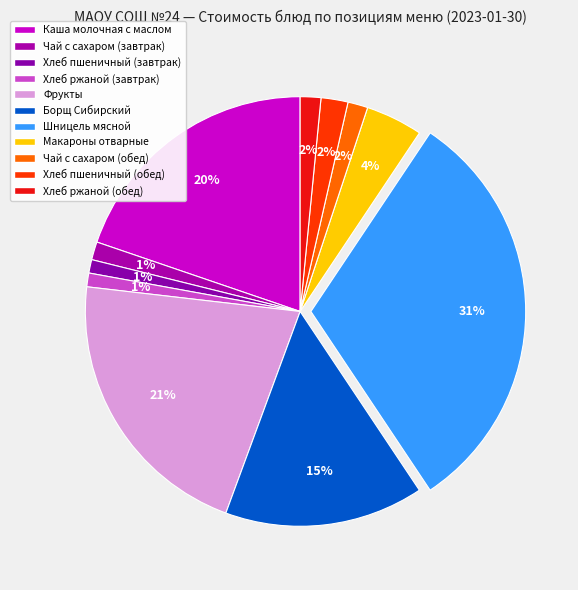

To the nearest percent, what is the average slice percentage?

9%